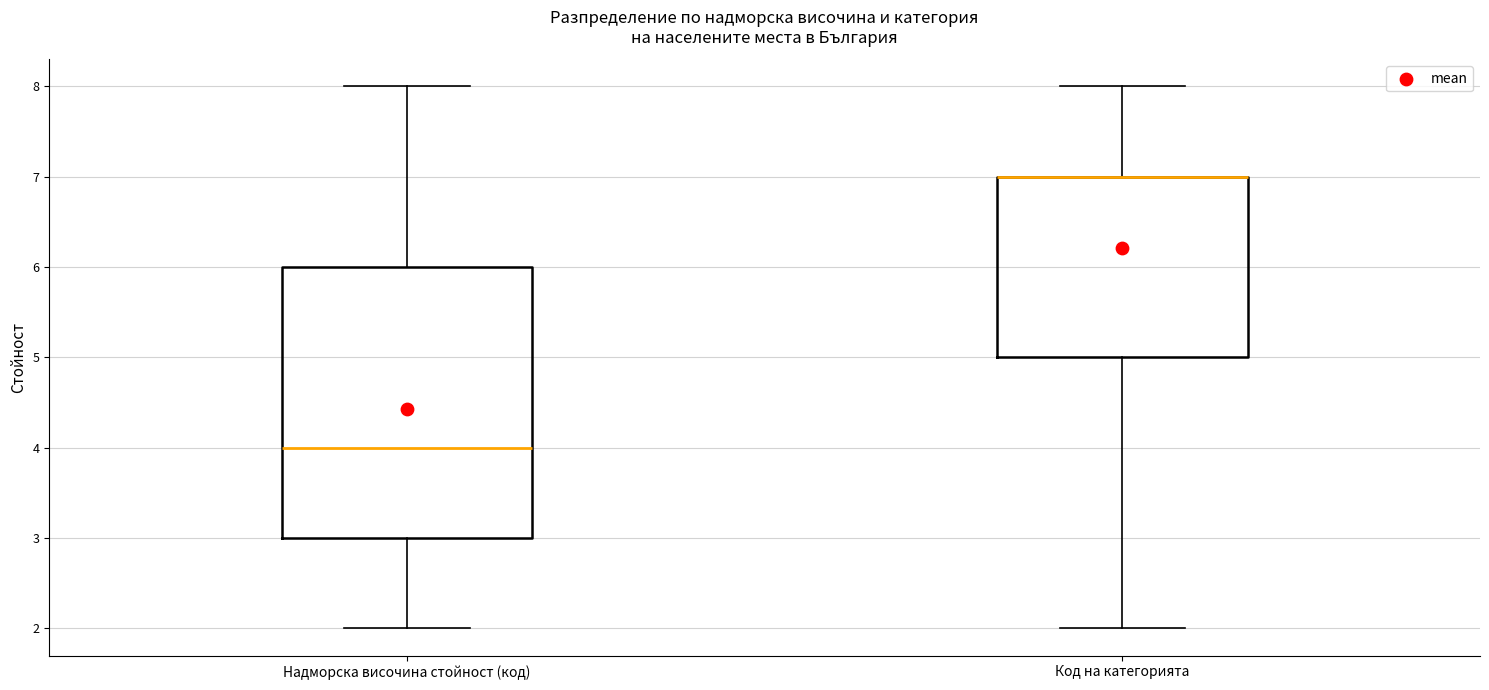

Where does the lower whisker of the box for Код на категорията end on the y-axis? The values are not printed on the chart, so give them approximately, as read against the axis.

2